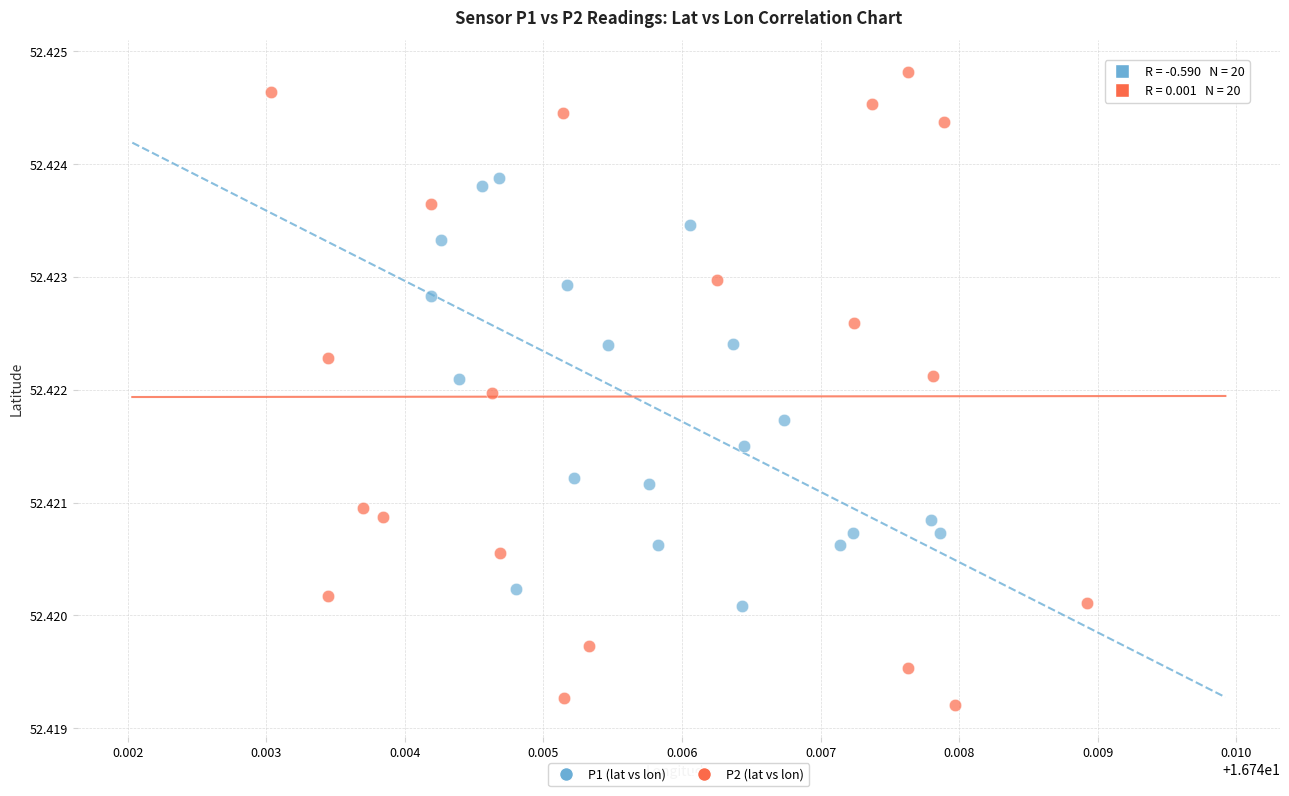

What are all the series names shown in the legend?

P1 (lat vs lon), P2 (lat vs lon)